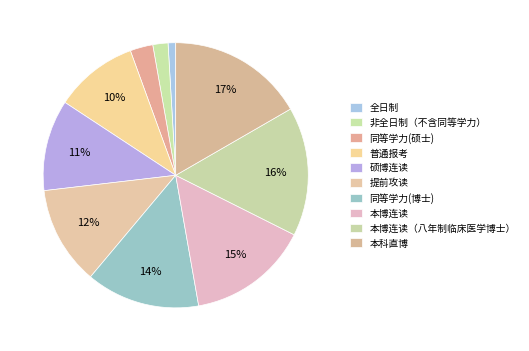

The 普通报考 slice represents 10% of the pie. True or false?

True